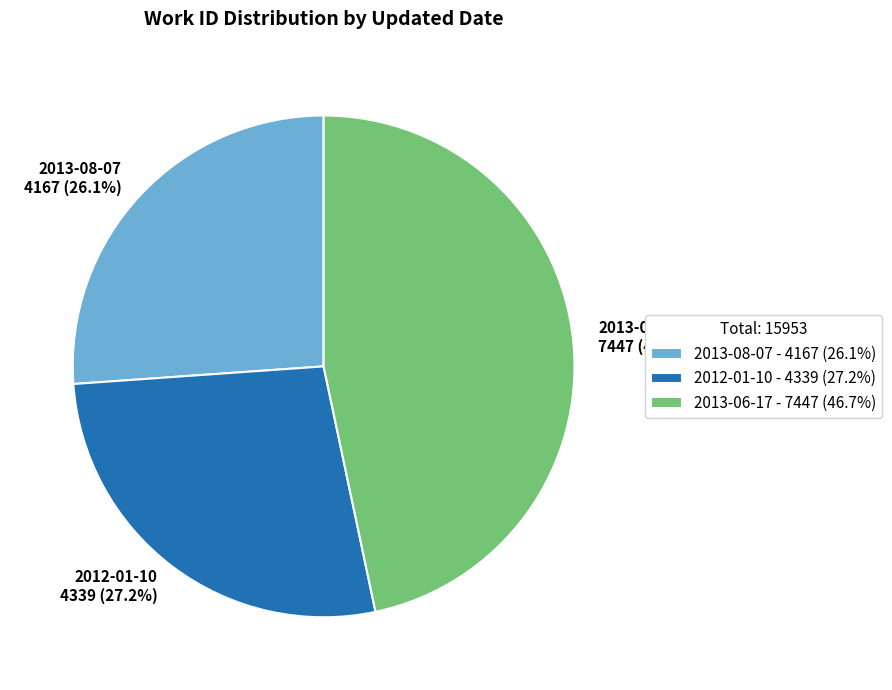

What is the largest slice in the pie chart?

2013-06-17